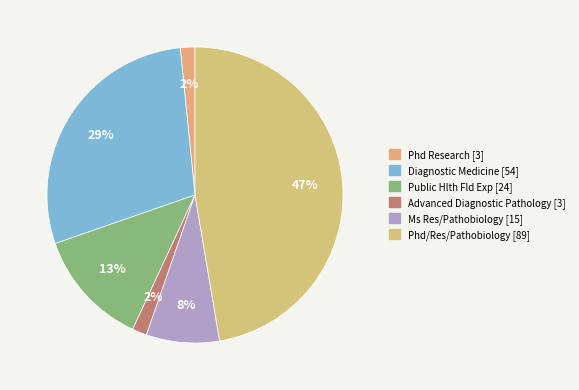

What is the smallest slice in the pie chart?

Phd Research